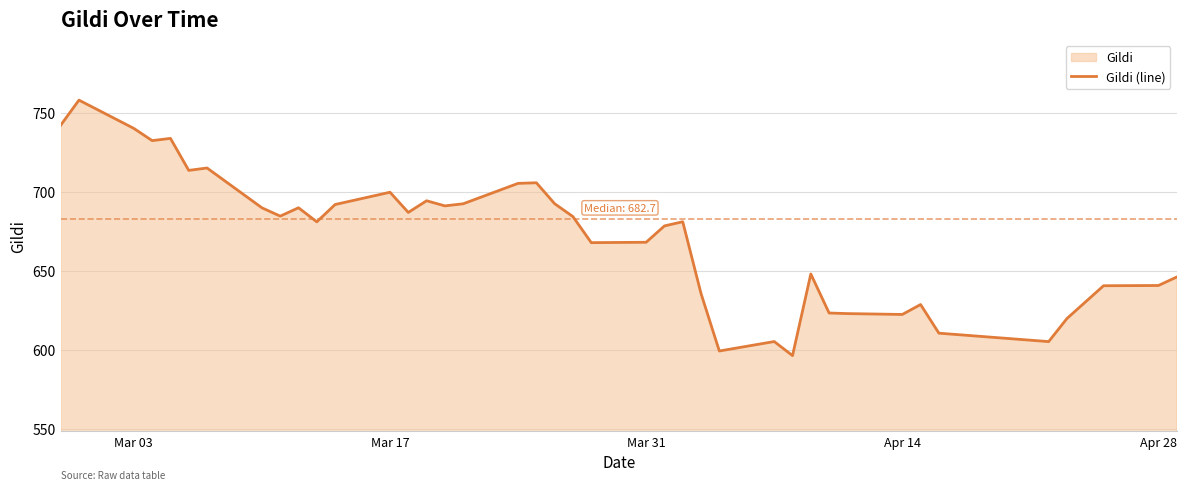

What is the difference between the maximum and minimum values?

161.5